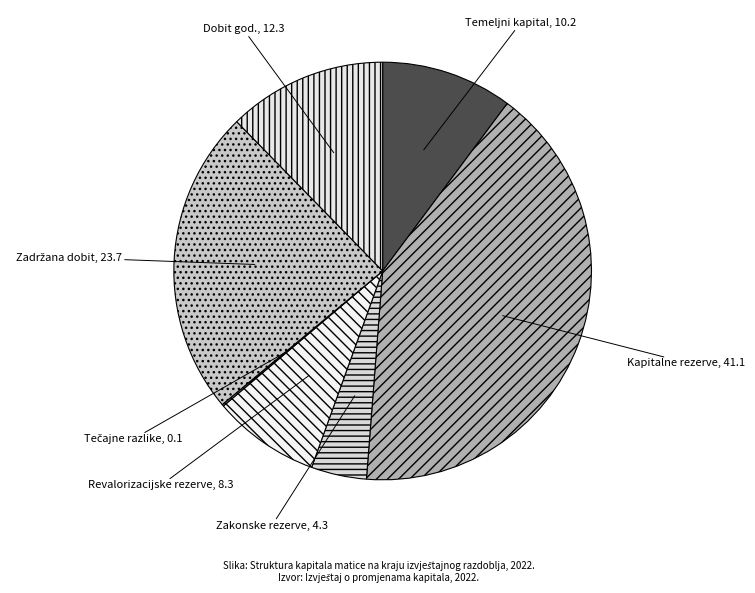

Which has a higher value, Revalorizacijske rezerve or Zakonske rezerve?

Revalorizacijske rezerve